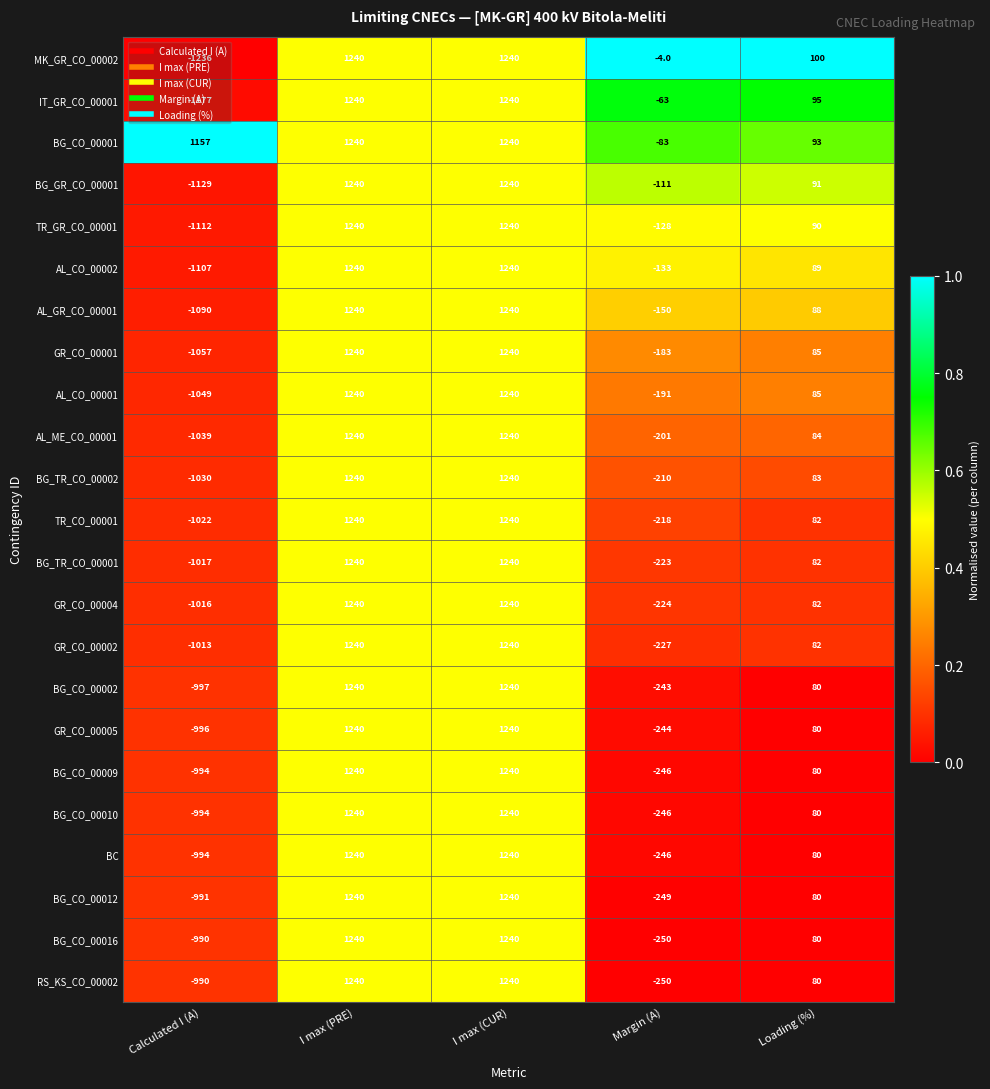

Which label corresponds to the smallest value in the chart?

Calculated I (A)